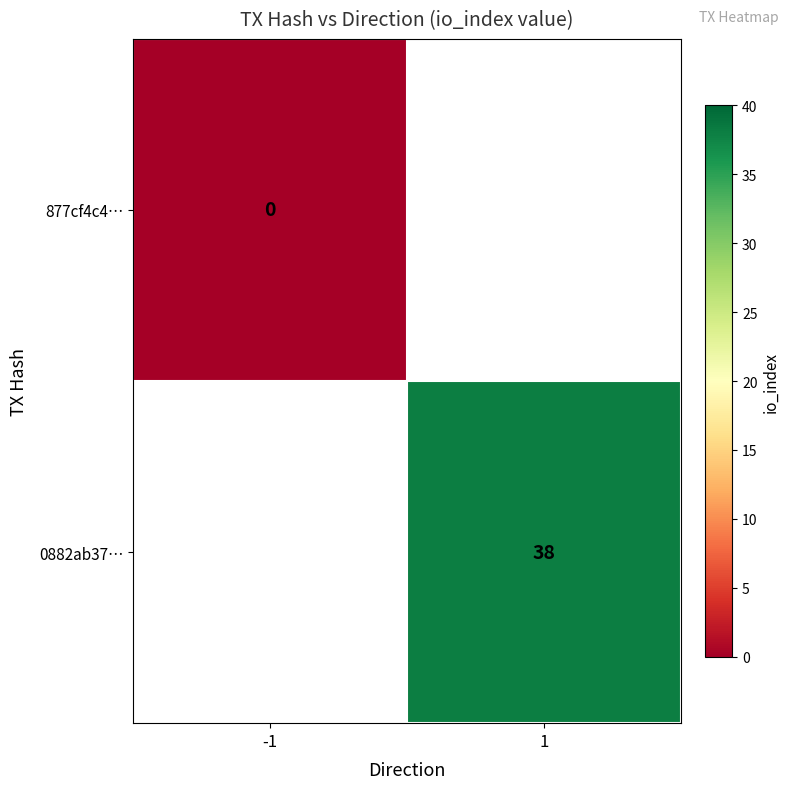

The 0882ab37… series shows 24 at 1. True or false?

False